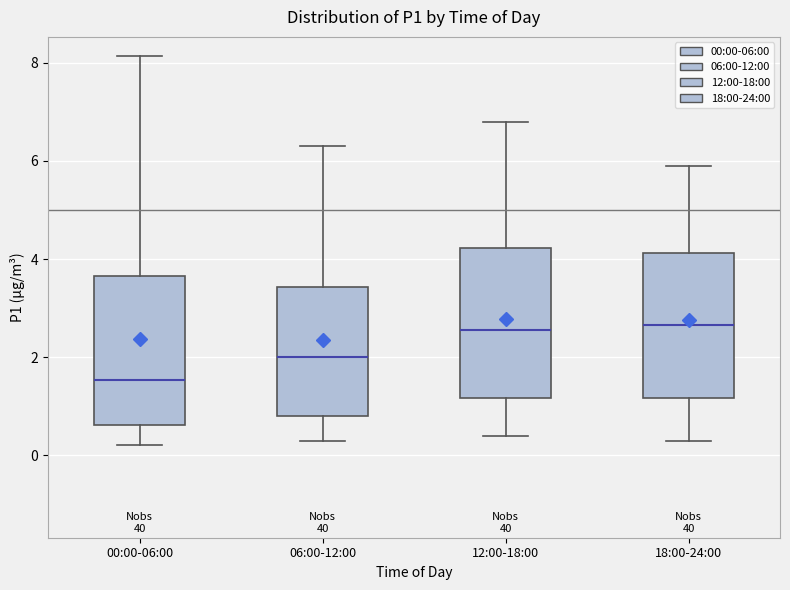

Reading left to right, transcribe this box plot: for each box, give where its median line is, the range the box spans, and where its two whiskers end, as read against the y-axis. The values are not printed on the chart, so give them approximately, as read against the axis.

00:00-06:00: median 1.6, box 0.6 to 3.6, whiskers 0.2 to 8.2
06:00-12:00: median 2.0, box 0.8 to 3.4, whiskers 0.4 to 6.4
12:00-18:00: median 2.6, box 1.2 to 4.2, whiskers 0.4 to 6.8
18:00-24:00: median 2.6, box 1.2 to 4.2, whiskers 0.4 to 6.0